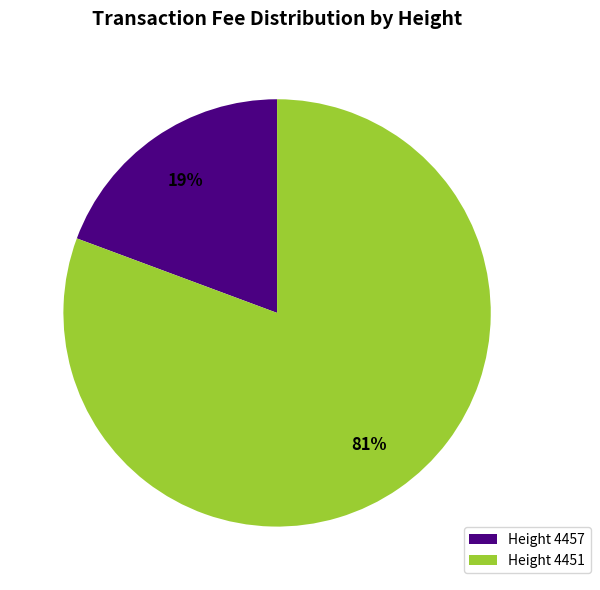

Is there any slice that represents more than half of the pie?

Yes